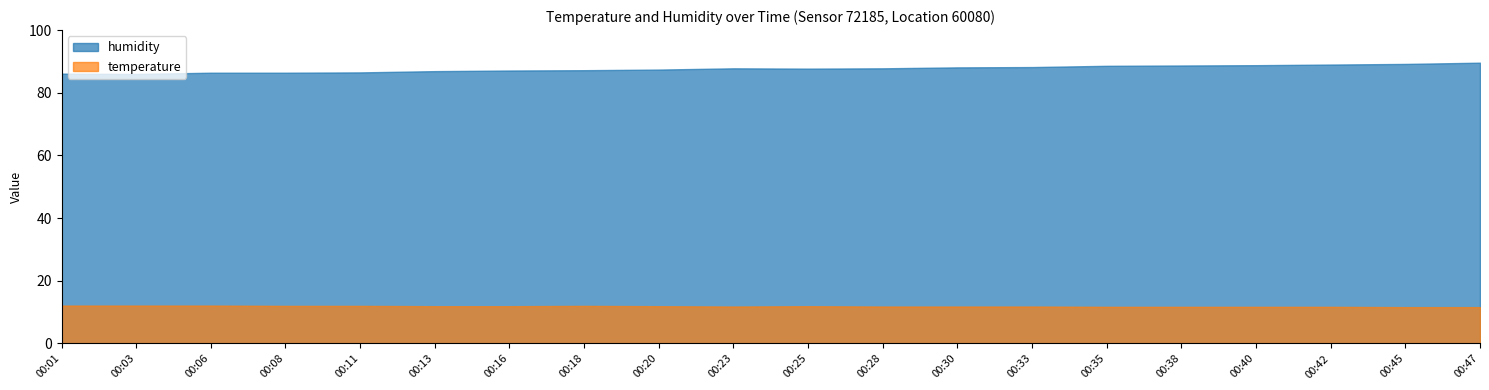

What are all the series names shown in the legend?

humidity, temperature